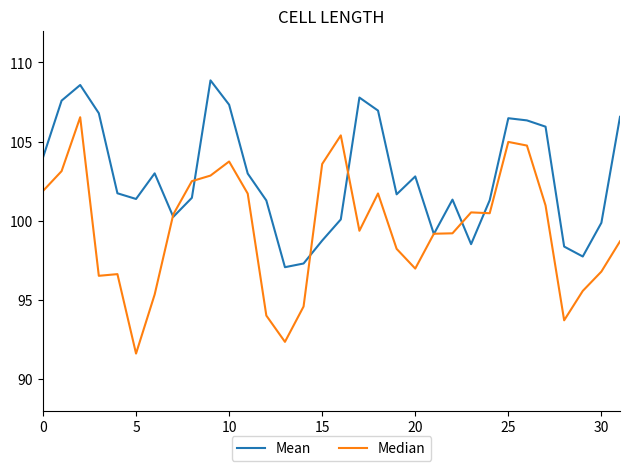

In Median, how many points are lower than both neighbors (excluding endpoints)?

7